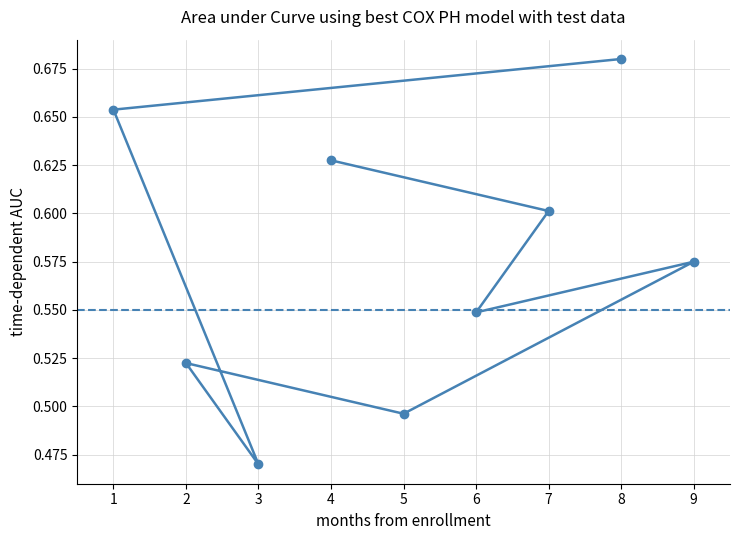

What is the average value?

0.6